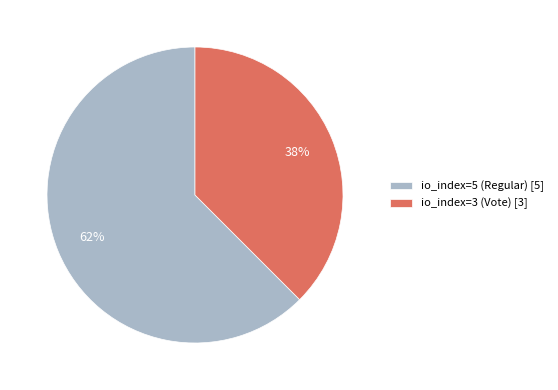

The io_index=5 (Regular) slice represents 62% of the pie. True or false?

True